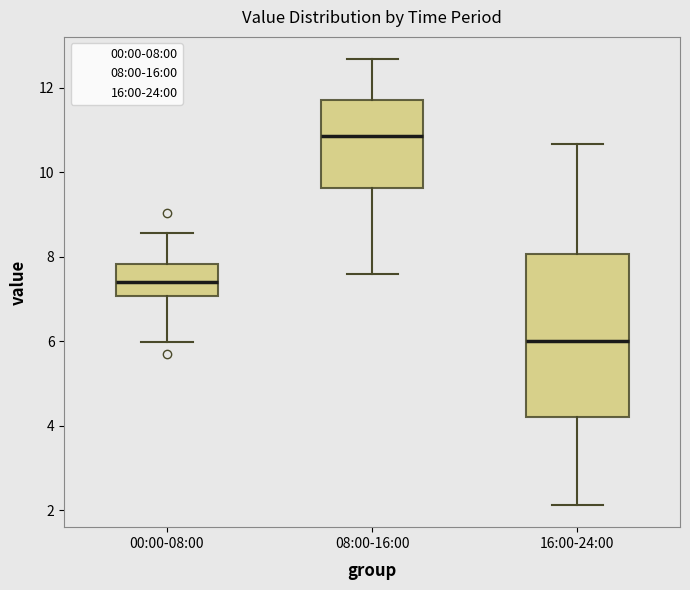

Reading left to right, read every box against the y-axis: the position of its median line, the range the box covers, and the ends of its whiskers. The values are not printed on the chart, so give them approximately, as read against the axis.

00:00-08:00: median 7.4, box 7.0 to 7.8, whiskers 6.0 to 8.6
08:00-16:00: median 10.8, box 9.6 to 11.8, whiskers 7.6 to 12.6
16:00-24:00: median 6.0, box 4.2 to 8.0, whiskers 2.2 to 10.6